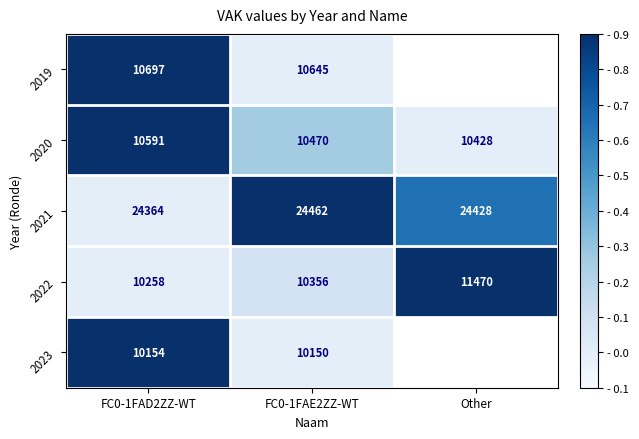

Which has a higher value, Other or FC0-1FAD2ZZ-WT?

FC0-1FAD2ZZ-WT